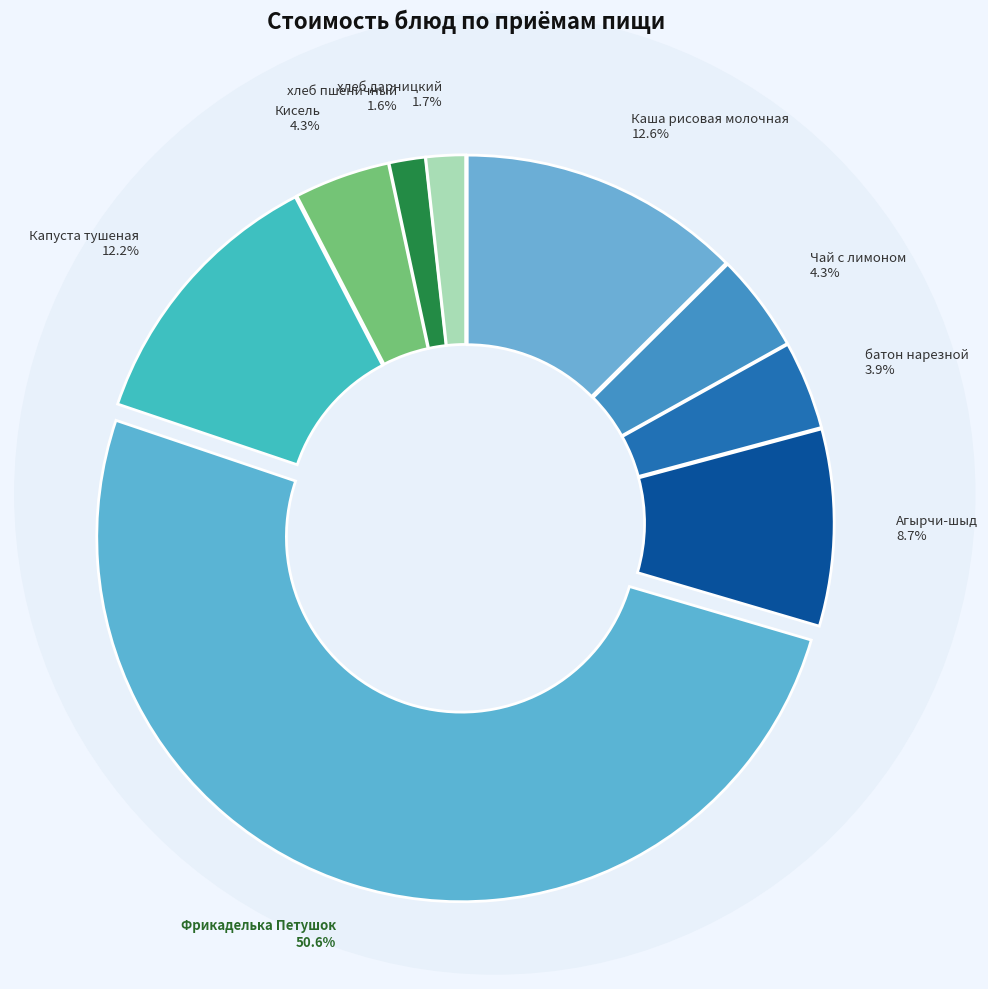

Count the number of slices in the pie.

9